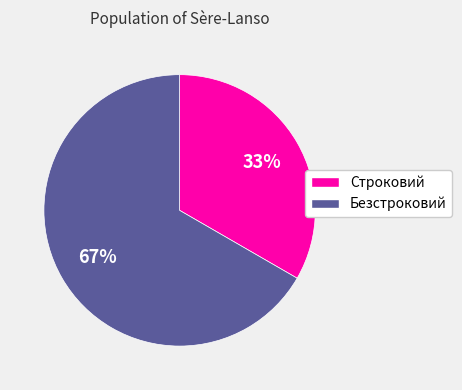

Which slice is the largest?

Безстроковий